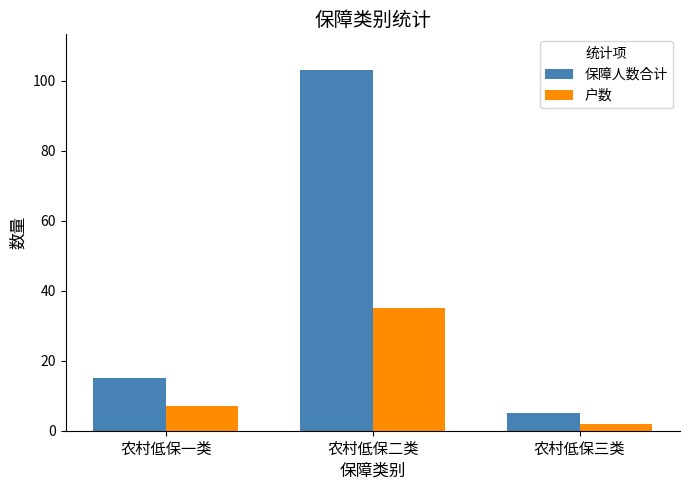

Reading left to right, what are all the values shown in this chart?

保障人数合计: 农村低保一类=15	农村低保二类=103	农村低保三类=5
户数: 农村低保一类=7	农村低保二类=35	农村低保三类=2